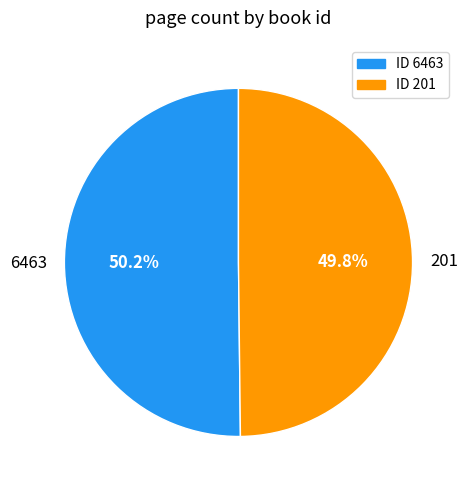

Is there a majority slice in this chart?

Yes